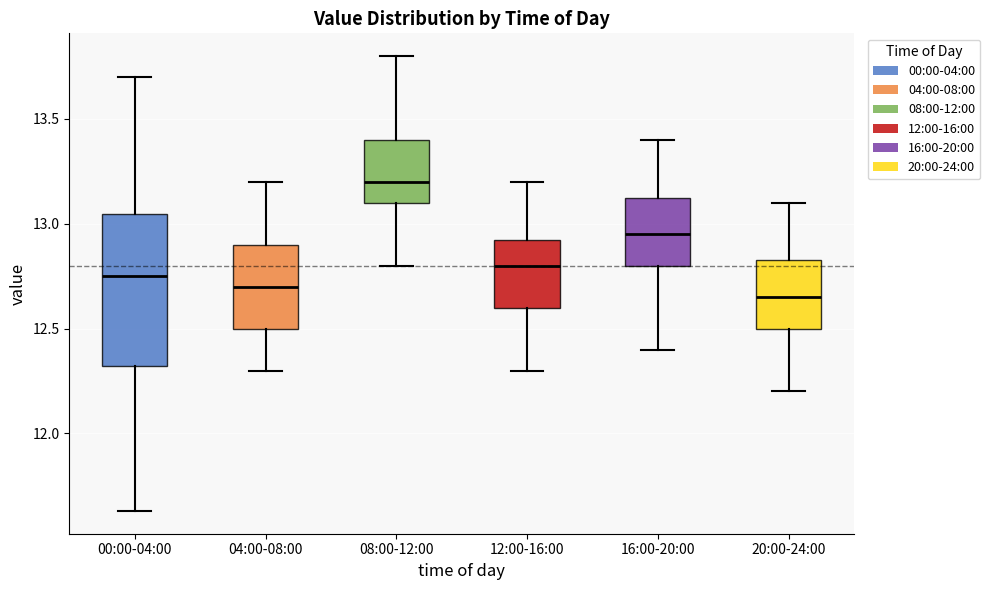

Where does the upper whisker of the box for 08:00-12:00 end on the y-axis? The values are not printed on the chart, so give them approximately, as read against the axis.

13.80